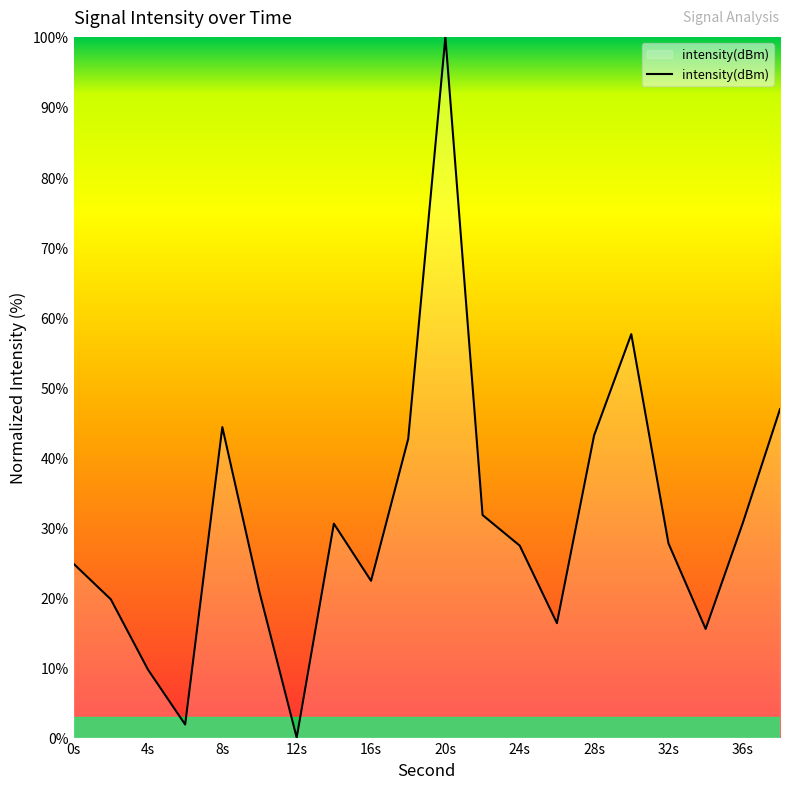

What is the difference between the maximum and minimum values?

100.0